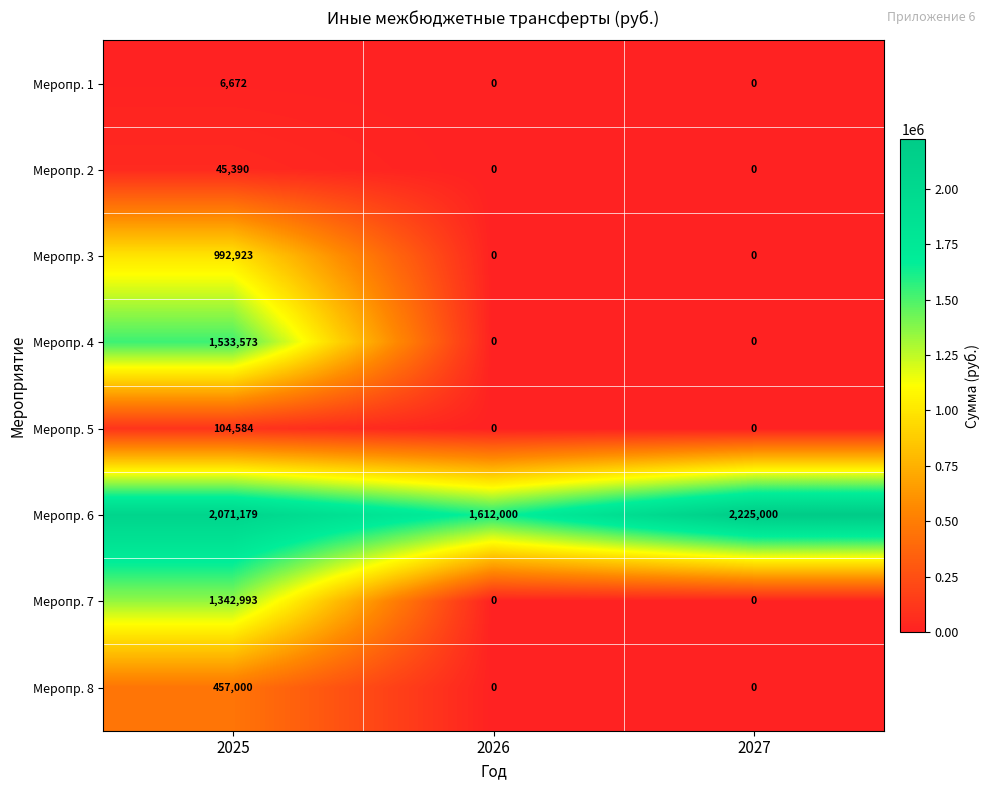

The value of Меропр. 6 at 2025 is 1326662. True or false?

False